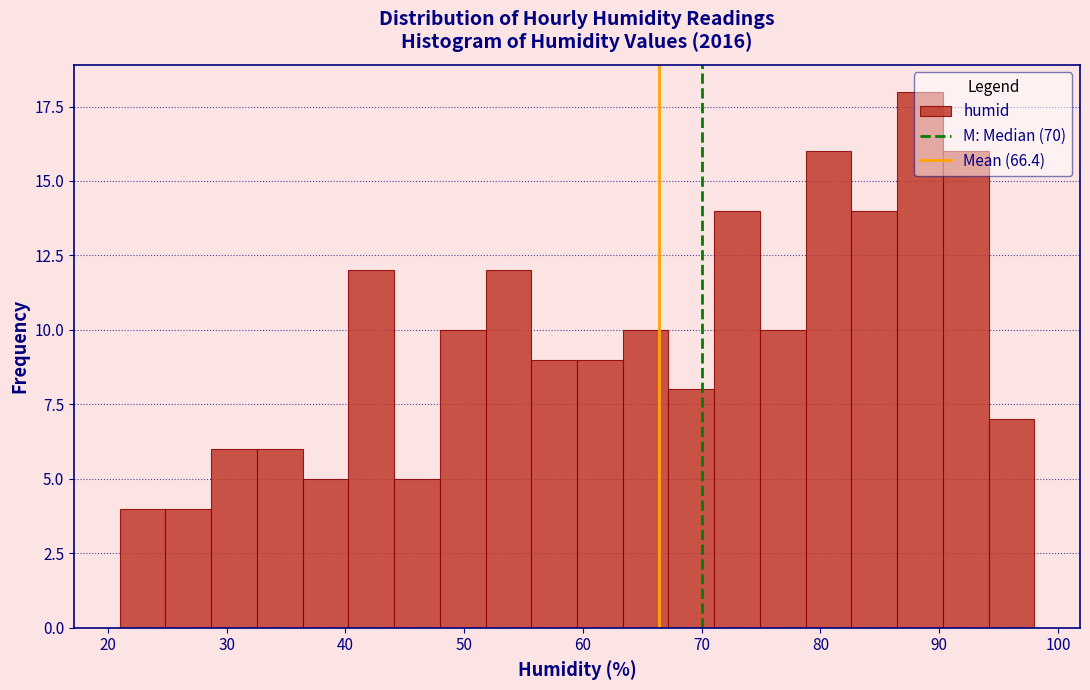

Read against the x-axis, roughly where is the centre of the tallest bar?

88